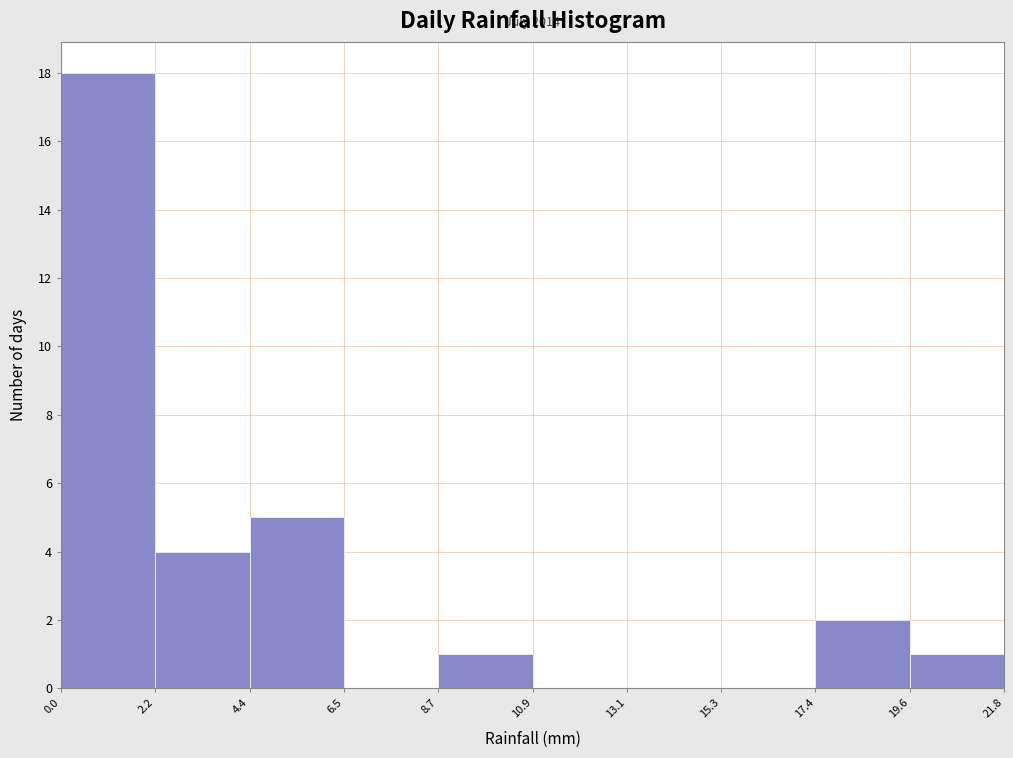

Over which range of the x-axis is the bar tallest?

0.0 to 2.2